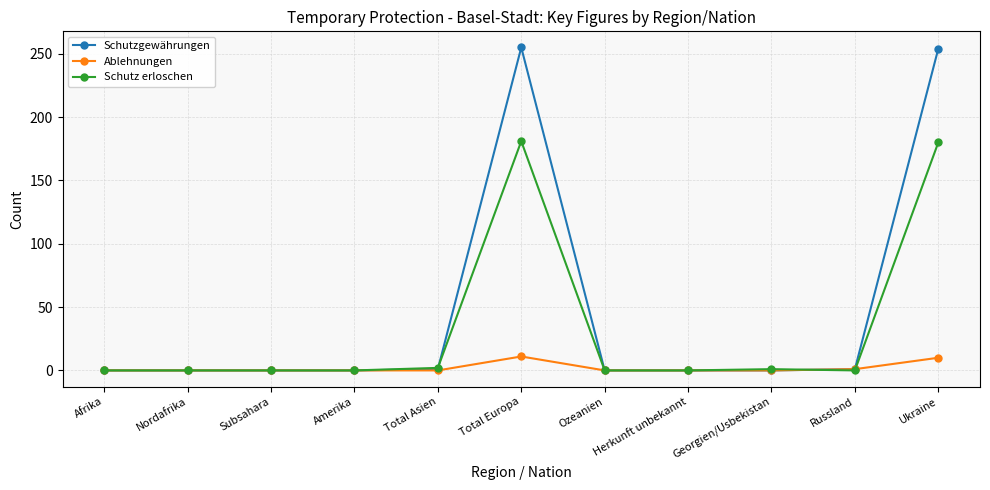

What is the greatest value displayed?

255